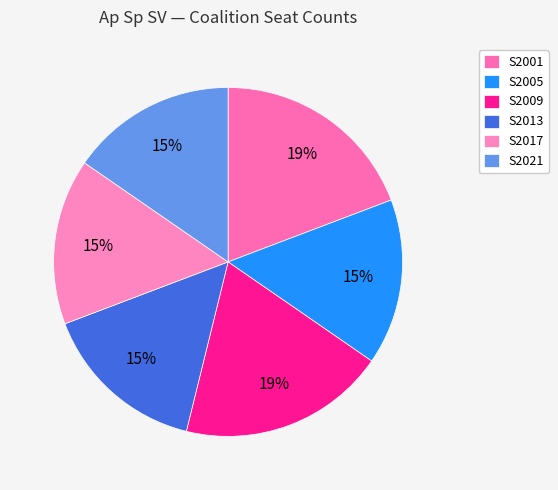

Which category has the biggest portion of the pie?

S2001